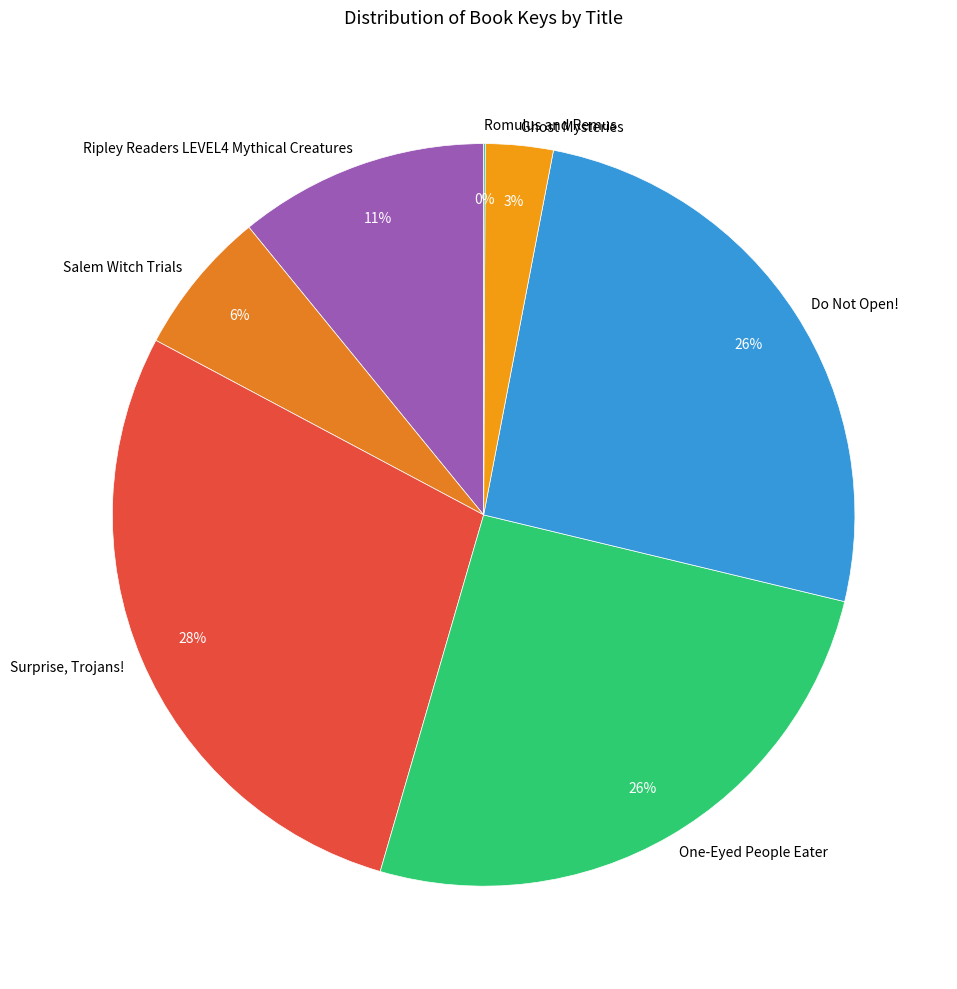

True or false: Ripley Readers LEVEL4 Mythical Creatures accounts for 21% of the total.

False